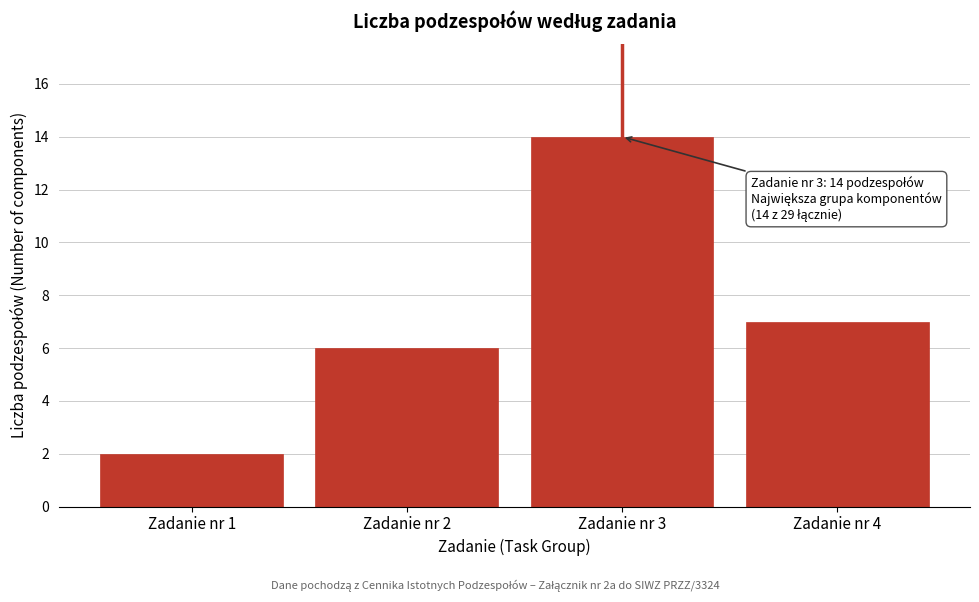

Reading left to right, extract all data points from this chart.

Zadanie nr 1=2	Zadanie nr 2=6	Zadanie nr 3=14	Zadanie nr 4=7